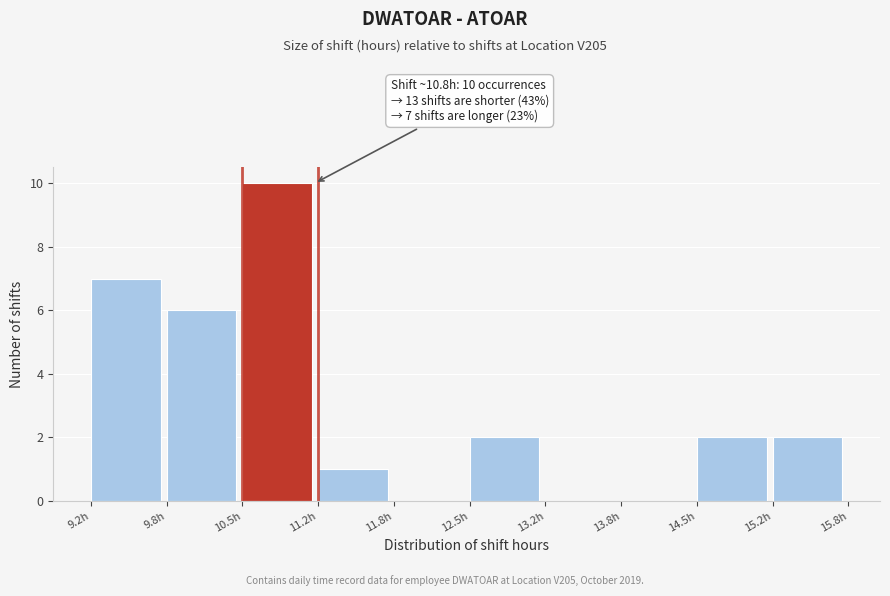

Which range on the x-axis has the tallest bar?

10.5 to 11.2